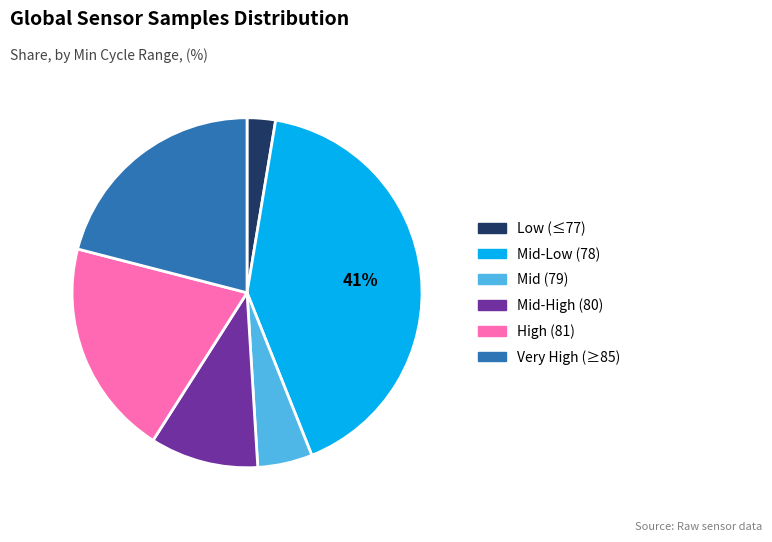

How many segments does this pie chart have?

6